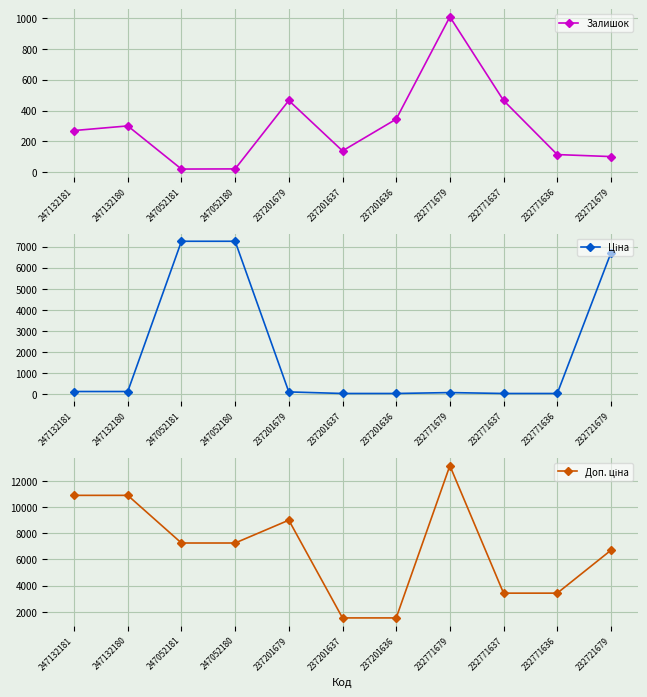

Between 247052180 and 232721679, which series saw the biggest shift?

Ціна